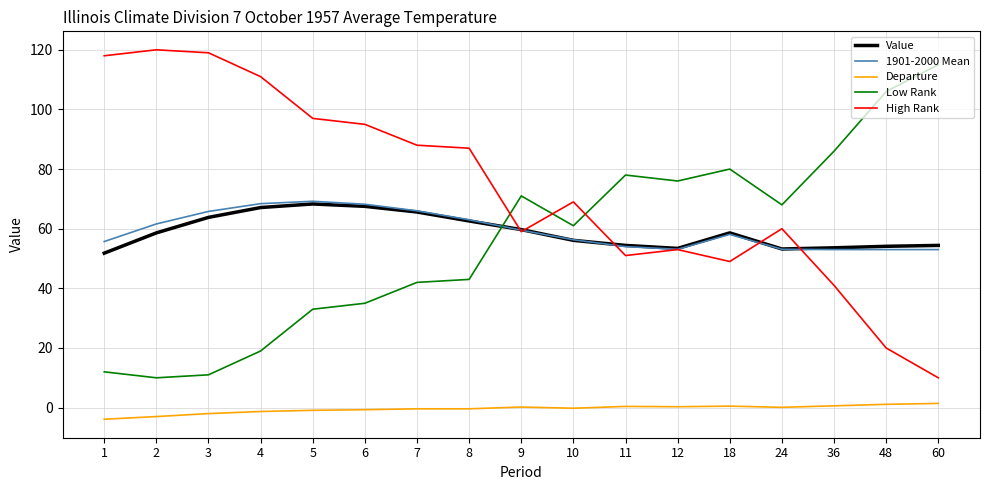

Read the Low Rank value at 12.

76.0